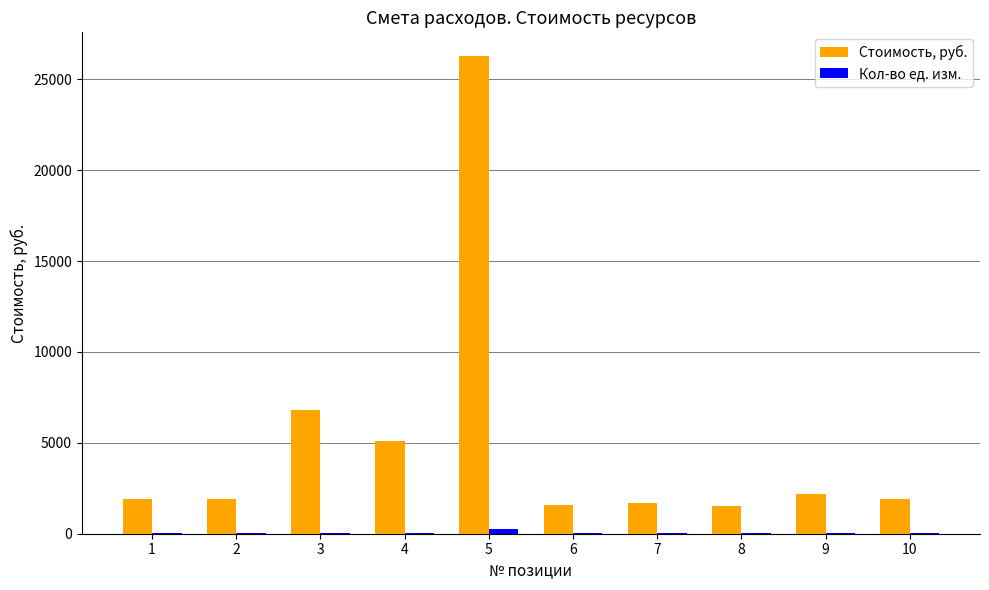

What is the highest value of the Стоимость, руб. series?

26267.3